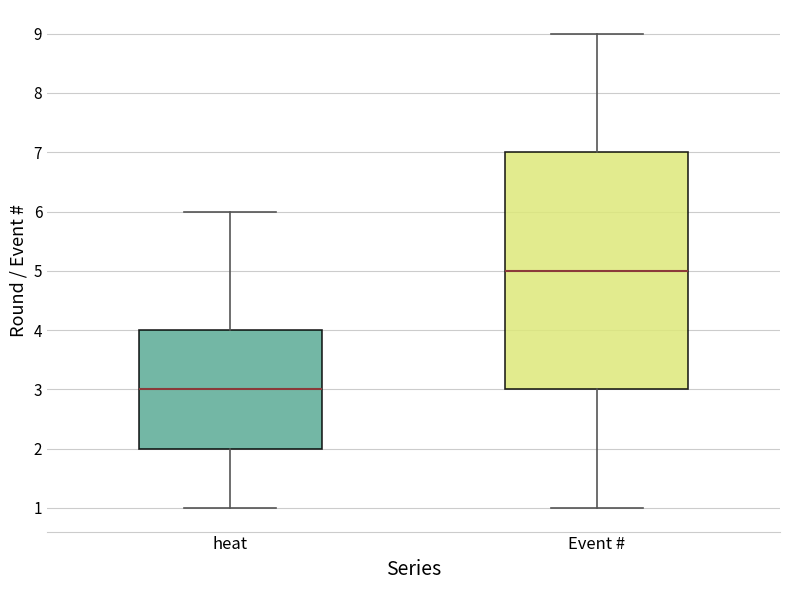

Reading left to right, read every box against the y-axis: the position of its median line, the range the box covers, and the ends of its whiskers. The values are not printed on the chart, so give them approximately, as read against the axis.

heat: median 3, box 2 to 4, whiskers 1 to 6
Event #: median 5, box 3 to 7, whiskers 1 to 9